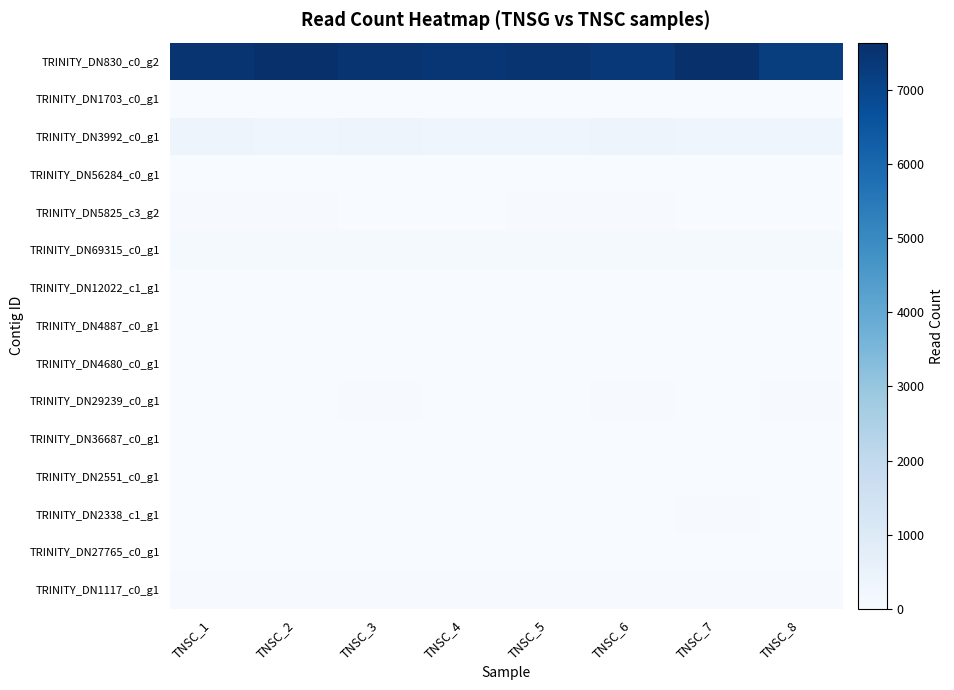

At which category is the sum across all series the highest?

TNSC_2